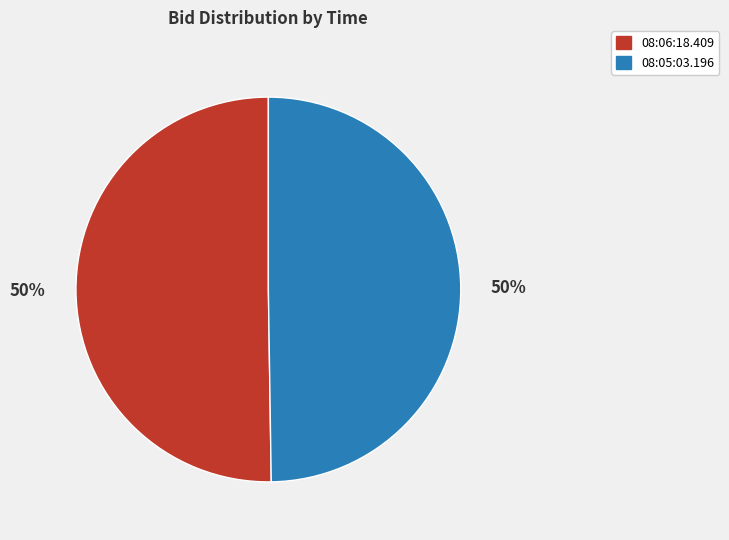

How many slices are in this pie chart?

2